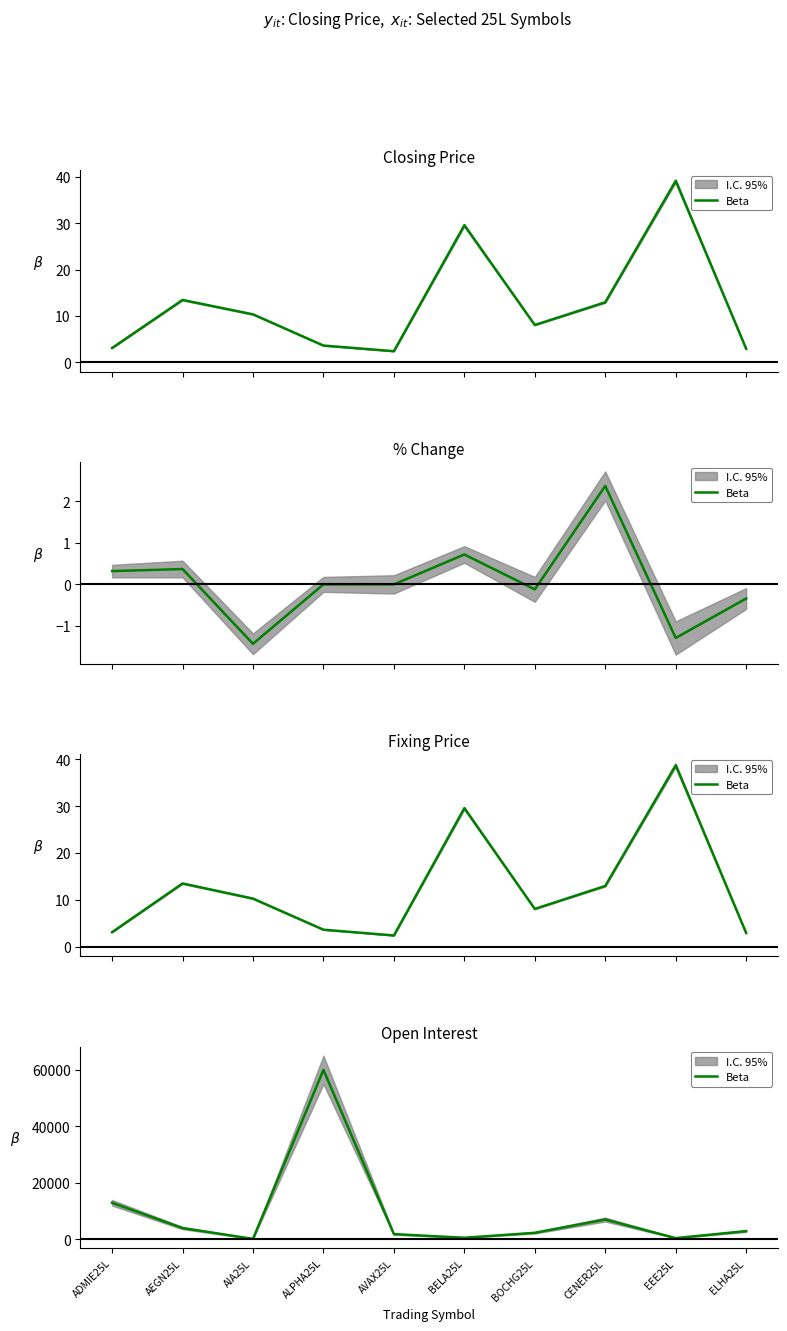

Where is the first local maximum?

ALPHA25L